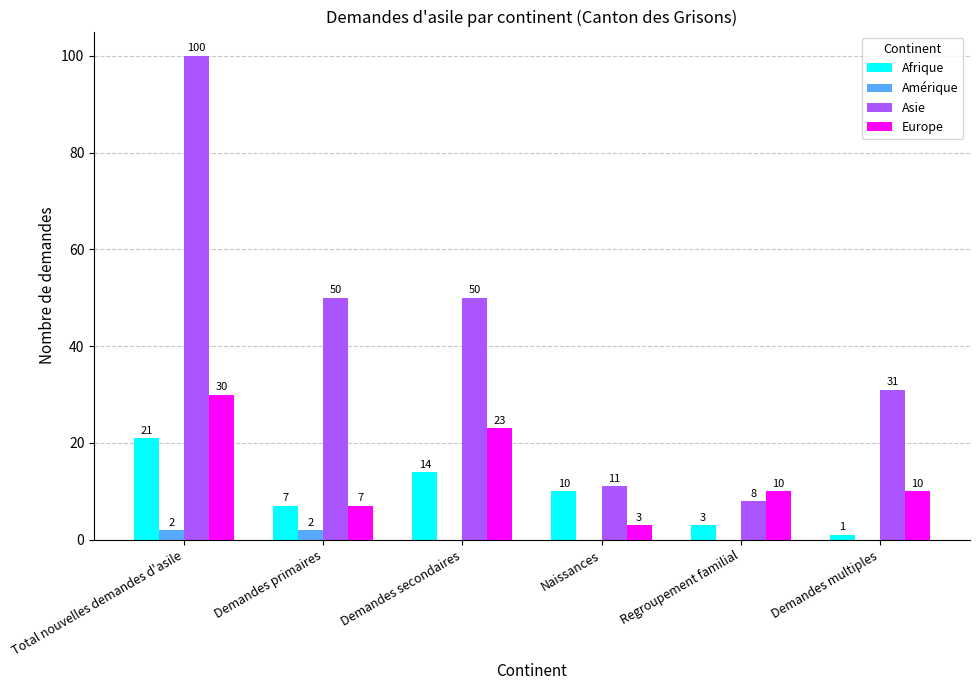

Reading right to left, extract all data points from this chart.

Afrique: Demandes multiples=1	Regroupement familial=3	Naissances=10	Demandes secondaires=14	Demandes primaires=7	Total nouvelles demandes d'asile=21
Amérique: Demandes multiples=0	Regroupement familial=0	Naissances=0	Demandes secondaires=0	Demandes primaires=2	Total nouvelles demandes d'asile=2
Asie: Demandes multiples=31	Regroupement familial=8	Naissances=11	Demandes secondaires=50	Demandes primaires=50	Total nouvelles demandes d'asile=100
Europe: Demandes multiples=10	Regroupement familial=10	Naissances=3	Demandes secondaires=23	Demandes primaires=7	Total nouvelles demandes d'asile=30